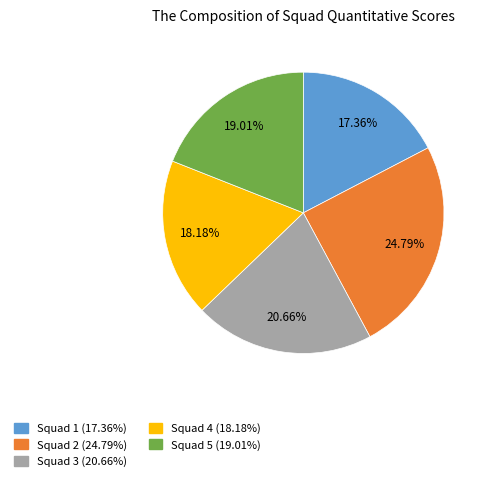

Approximately how many times larger is the value at Squad 4 compared to Squad 3?

0.9